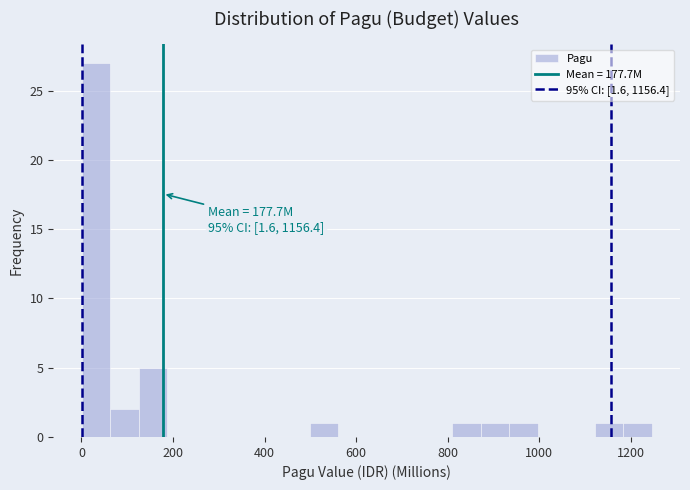

Around what value on the x-axis is the tallest bar? Give the approximate position of its centre, as read against the axis.

40